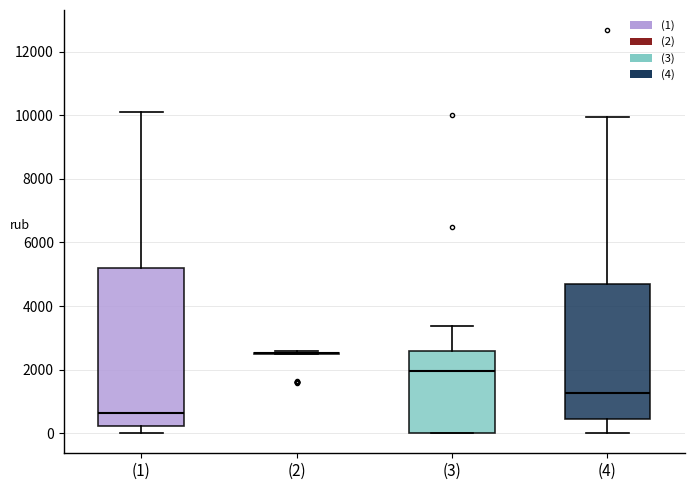

Reading left to right, read every box against the y-axis: the position of its median line, the range the box covers, and the ends of its whiskers. The values are not printed on the chart, so give them approximately, as read against the axis.

(1): median 600, box 200 to 5200, whiskers 0 to 10200
(2): box collapsed to a line at 2600, whiskers 2400 to 2600
(3): median 2000, box 0 to 2600, whiskers 0 to 3400
(4): median 1200, box 400 to 4600, whiskers 0 to 10000